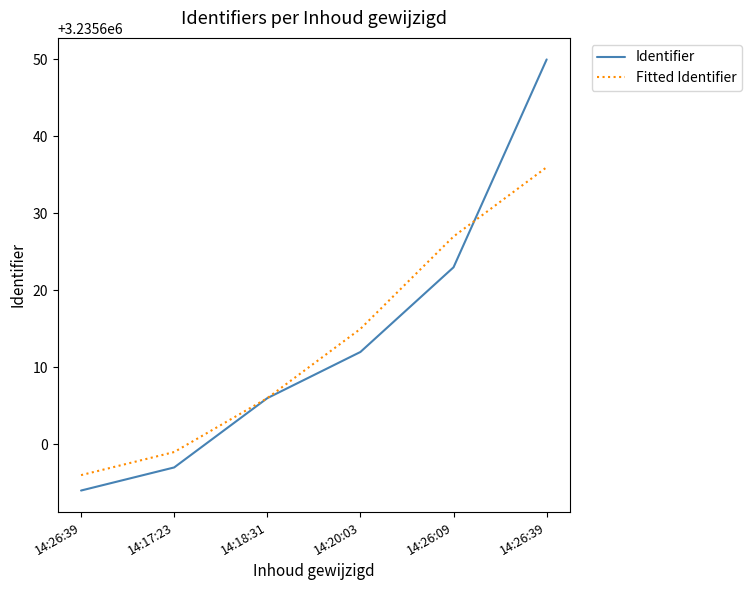

What is the approximate value of Identifier at 14:20:03?

3235612